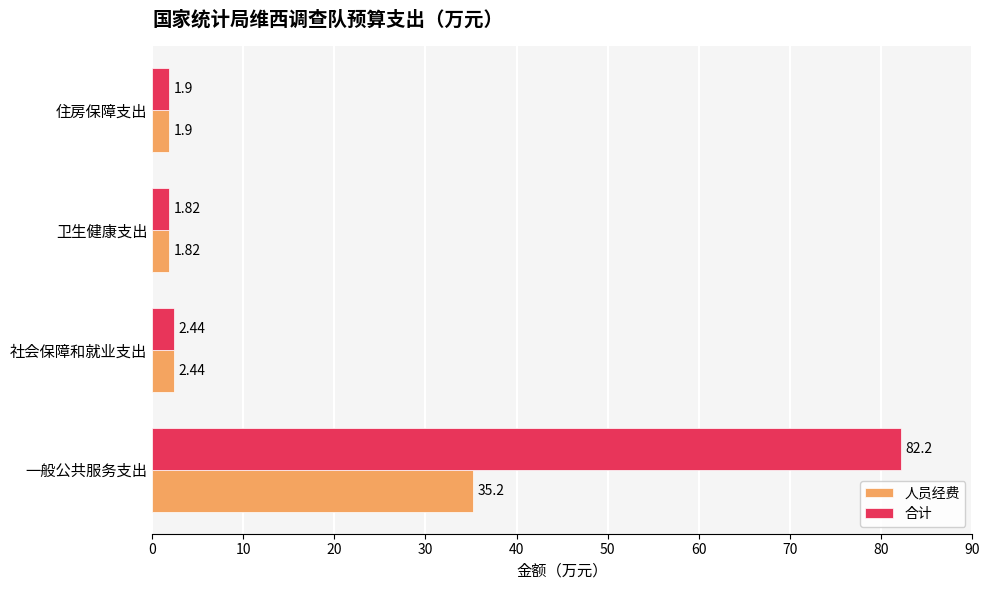

What is the difference between the second highest and minimum values in the 合计 series?

0.6